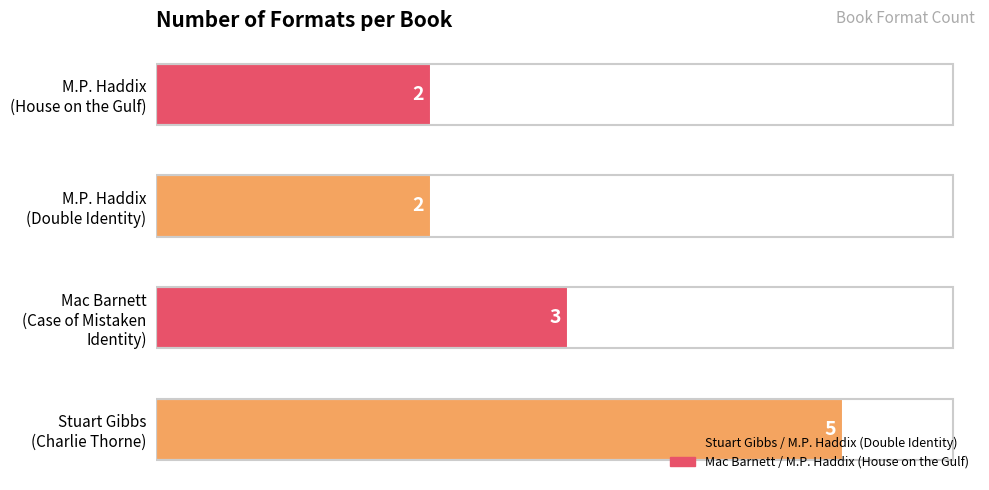

Reading top to bottom, extract all data points from this chart.

2	2	3	5